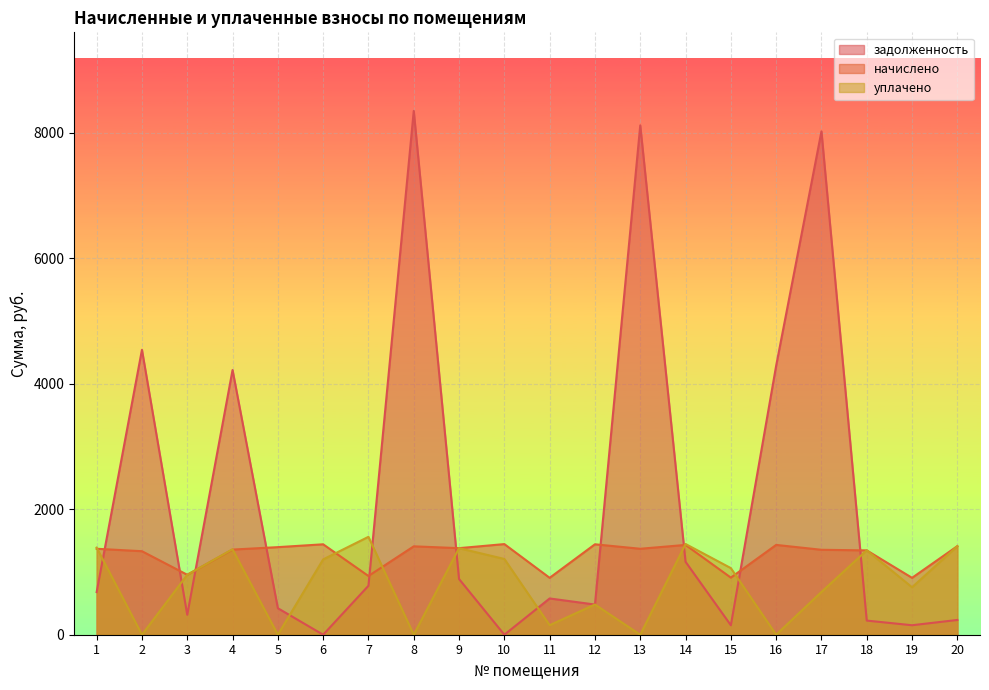

How many series are shown in this chart?

3